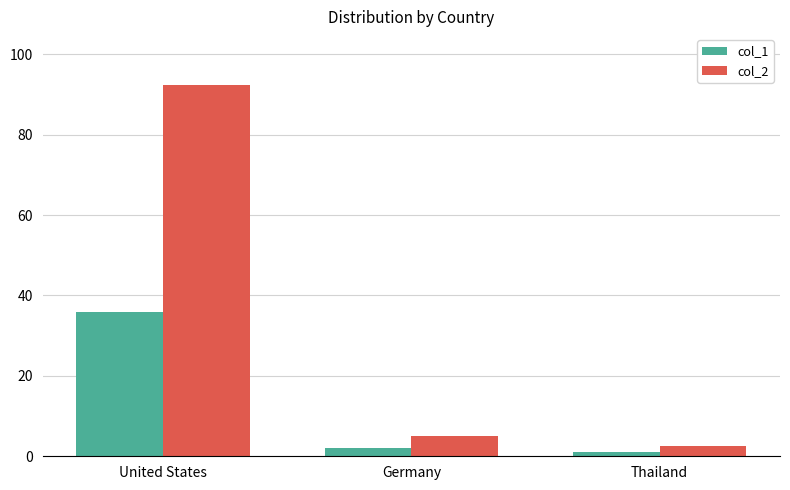

List the series in order of their peak value, lowest first.

col_1, col_2